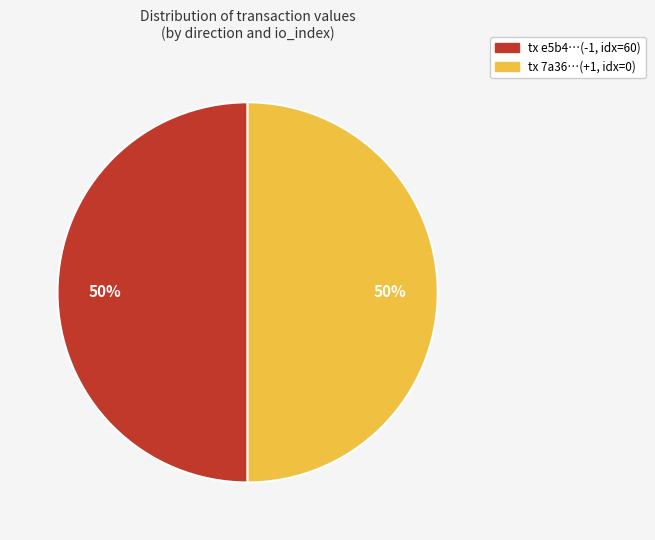

How many slices are in this pie chart?

2